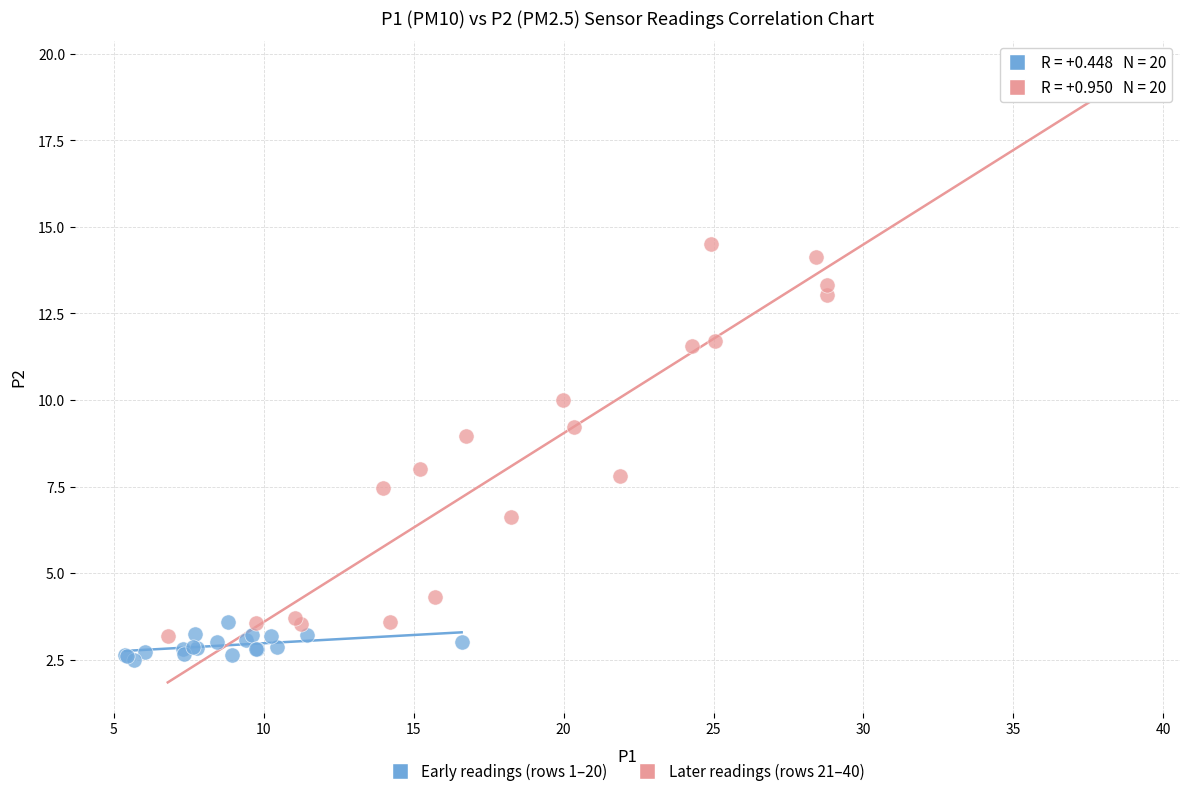

Which series reaches the minimum Y coordinate?

Early readings (rows 1–20)